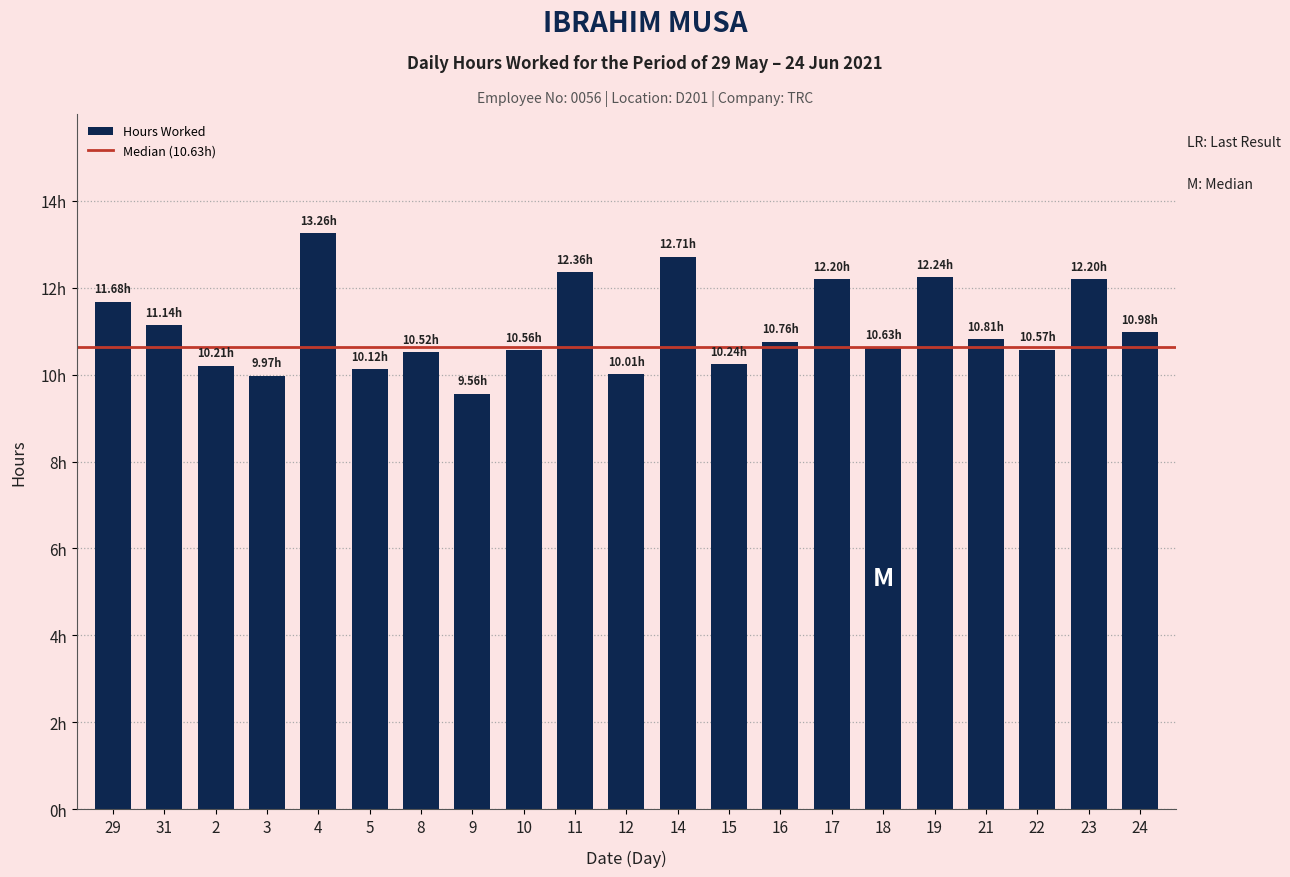

What is the greatest value displayed?

13.3